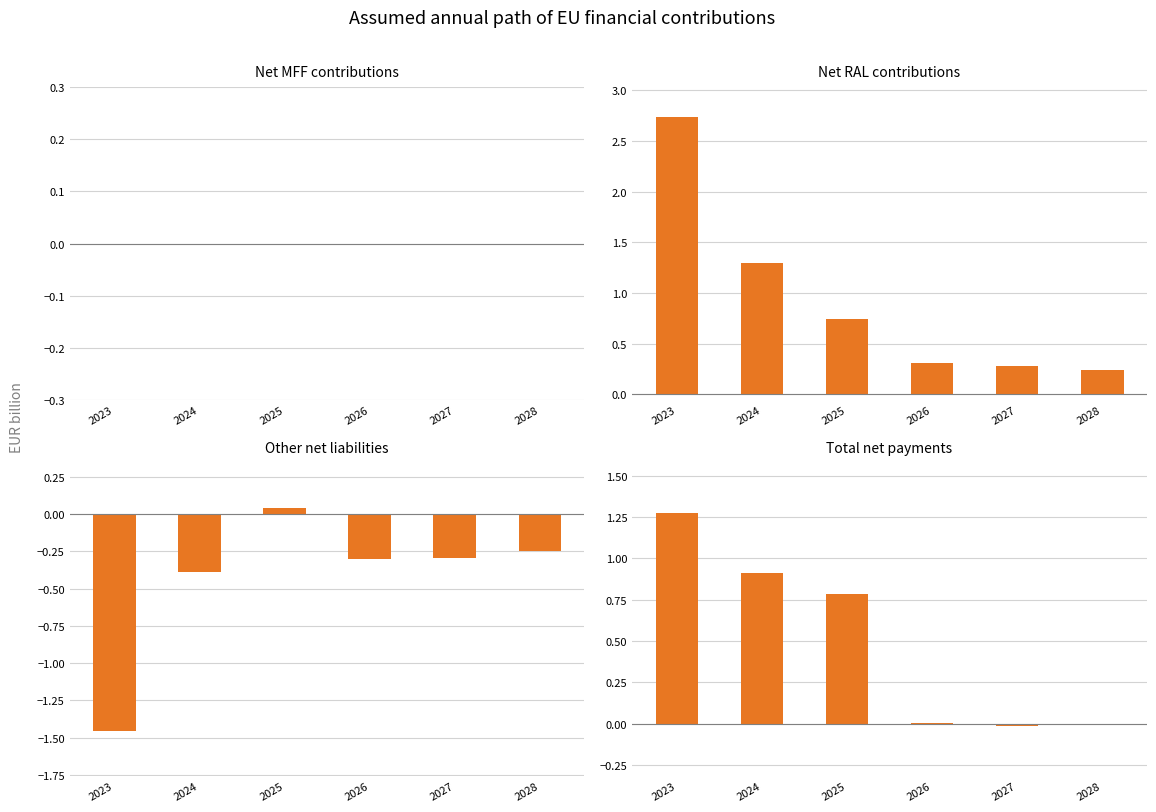

How many values in Total net payments are below zero?

2